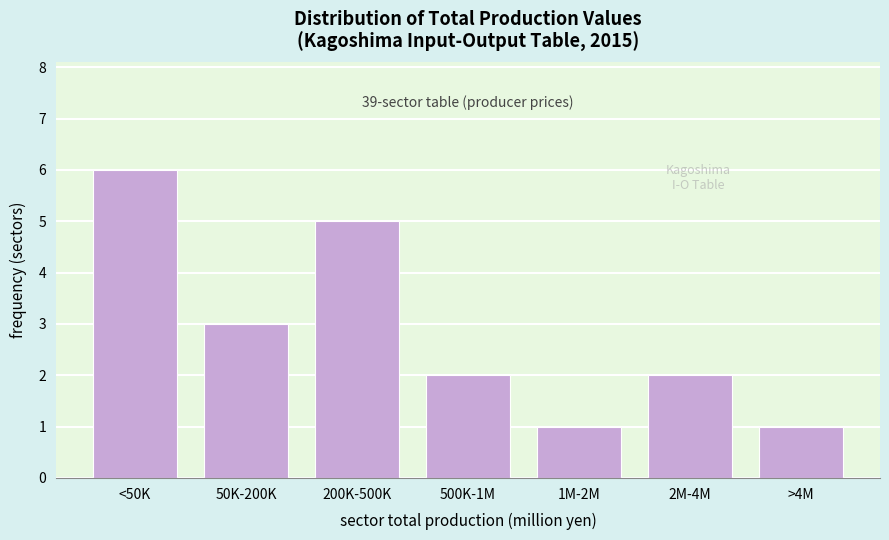

Reading left to right, transcribe all the data shown in this chart.

<50K=6	50K-200K=3	200K-500K=5	500K-1M=2	1M-2M=1	2M-4M=2	>4M=1